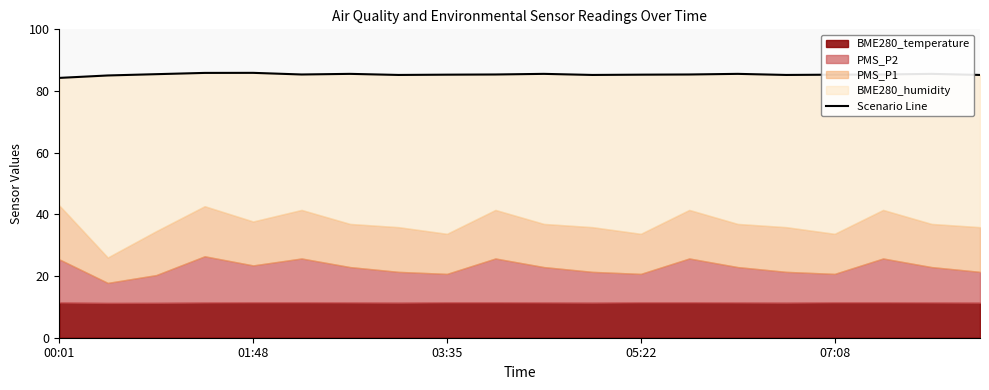

Reading left to right, list all the values displayed in this chart.

84.2	85.0	85.5	85.9	85.9	85.4	85.6	85.2	85.3	85.4	85.6	85.2	85.3	85.4	85.6	85.2	85.3	85.4	85.6	85.2